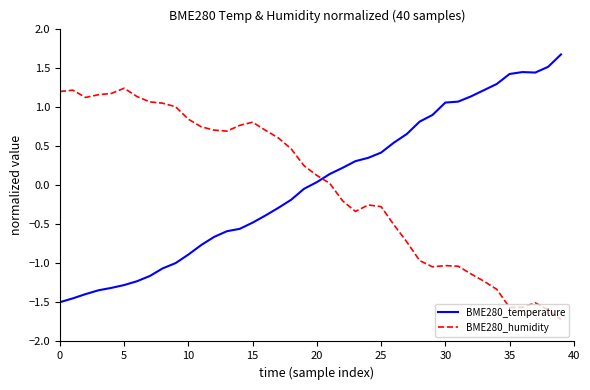

Which series ends up on top after the final intersection of BME280_temperature and BME280_humidity?

BME280_temperature